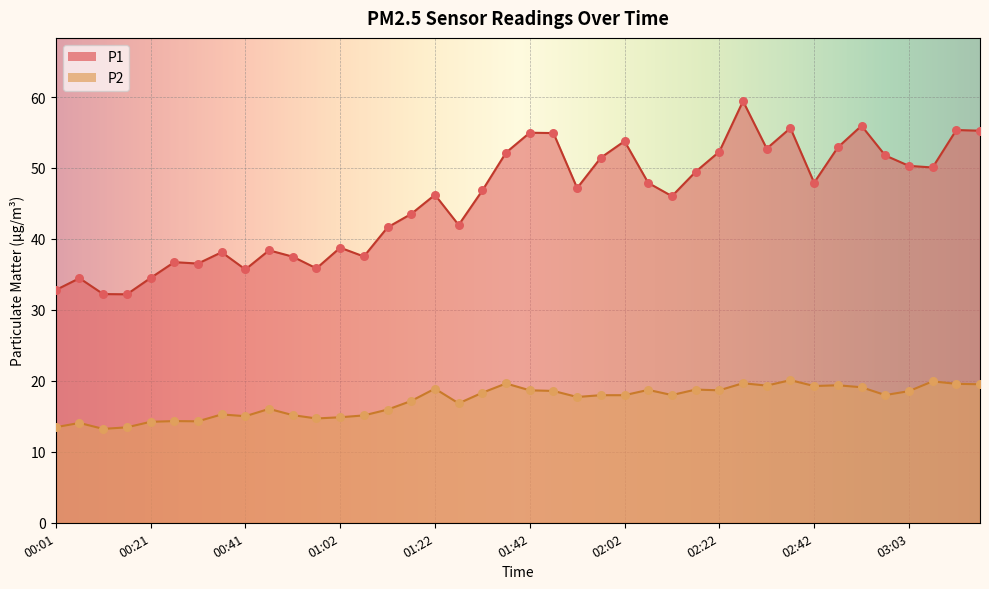

At which category is the sum across all series the highest?

02:27